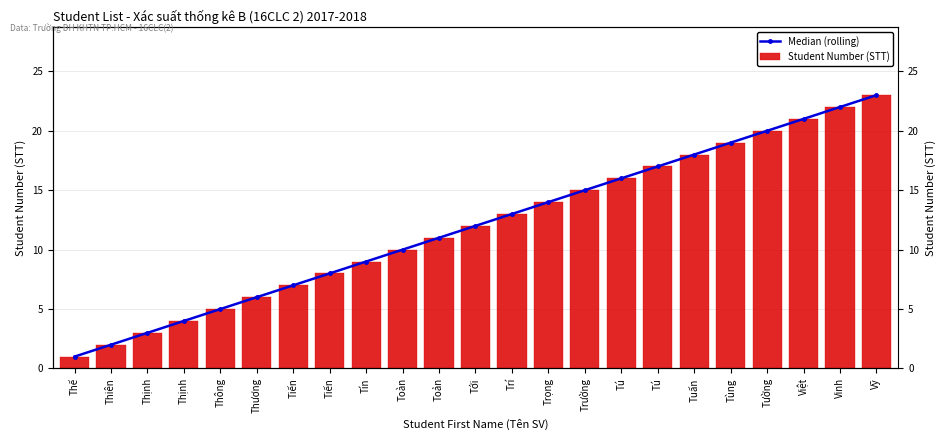

Which has a higher value, Thịnh or Thiên?

Thịnh